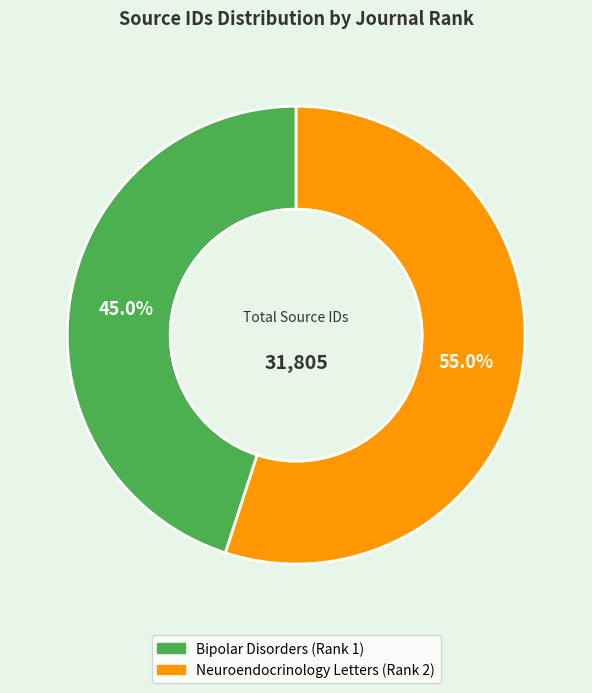

The Neuroendocrinology Letters (Rank 2) slice represents 40% of the pie. True or false?

False